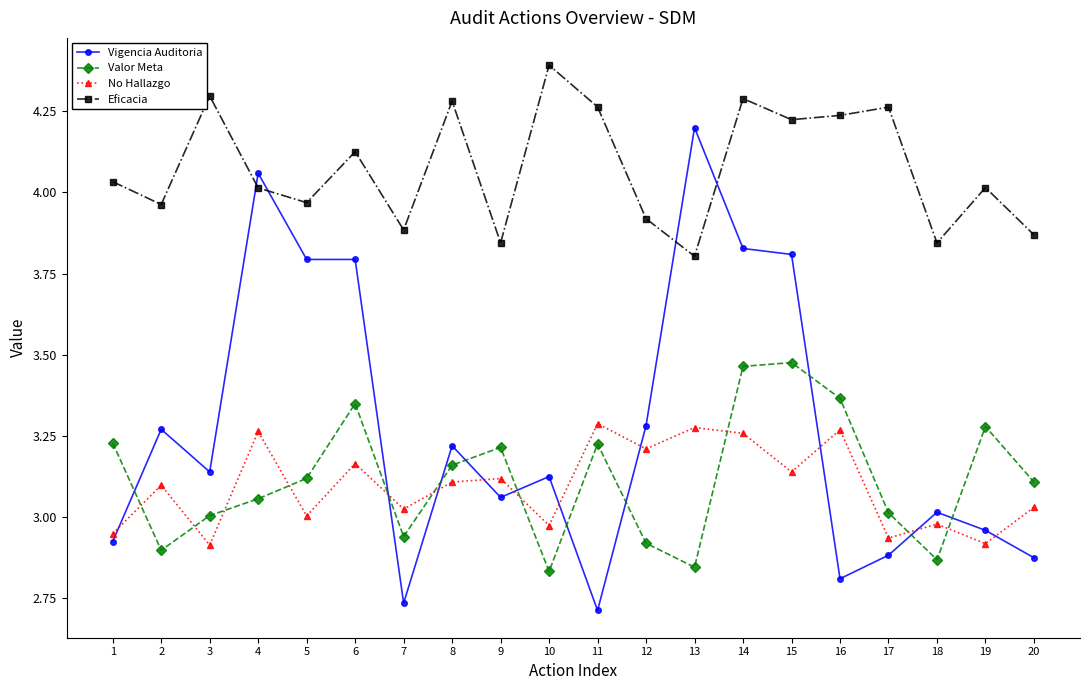

What is the sum of the Vigencia Auditoria values at 7 and 12?

6.0